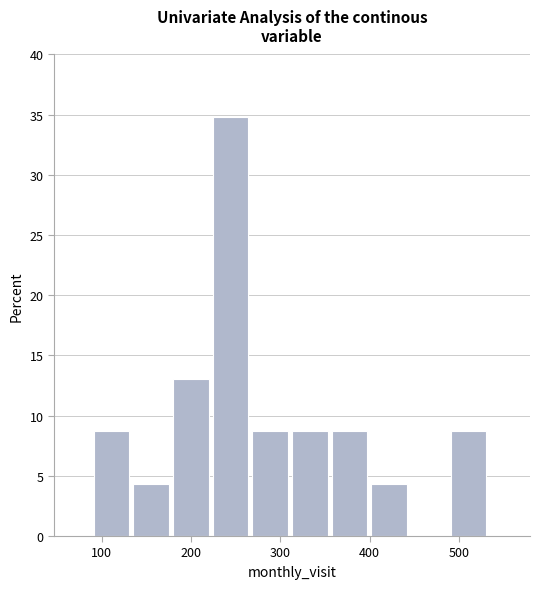

Over which range of the x-axis is the bar tallest?

220 to 270